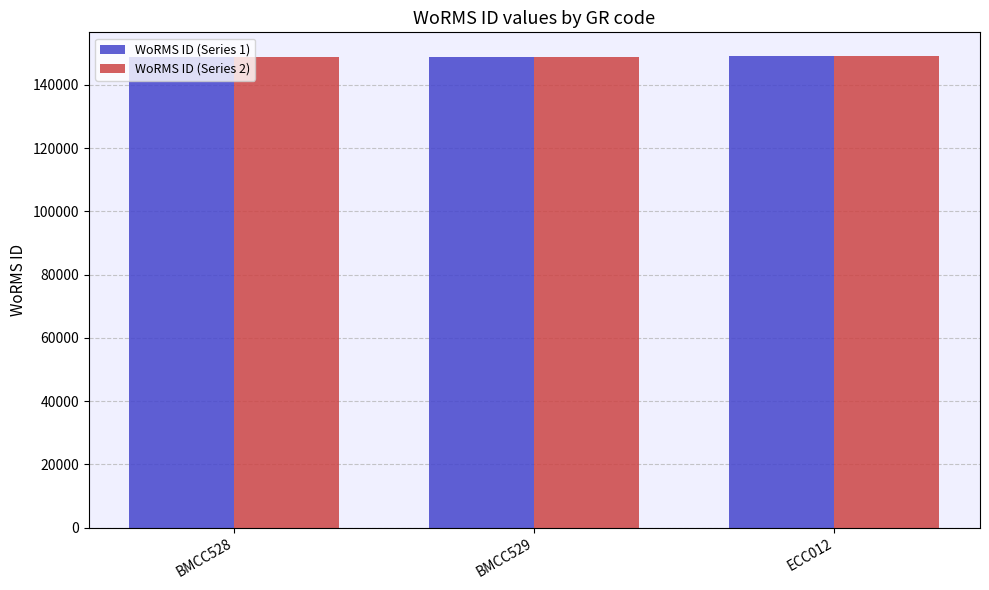

The WoRMS ID (Series 1) series shows 102283 at BMCC528. True or false?

False